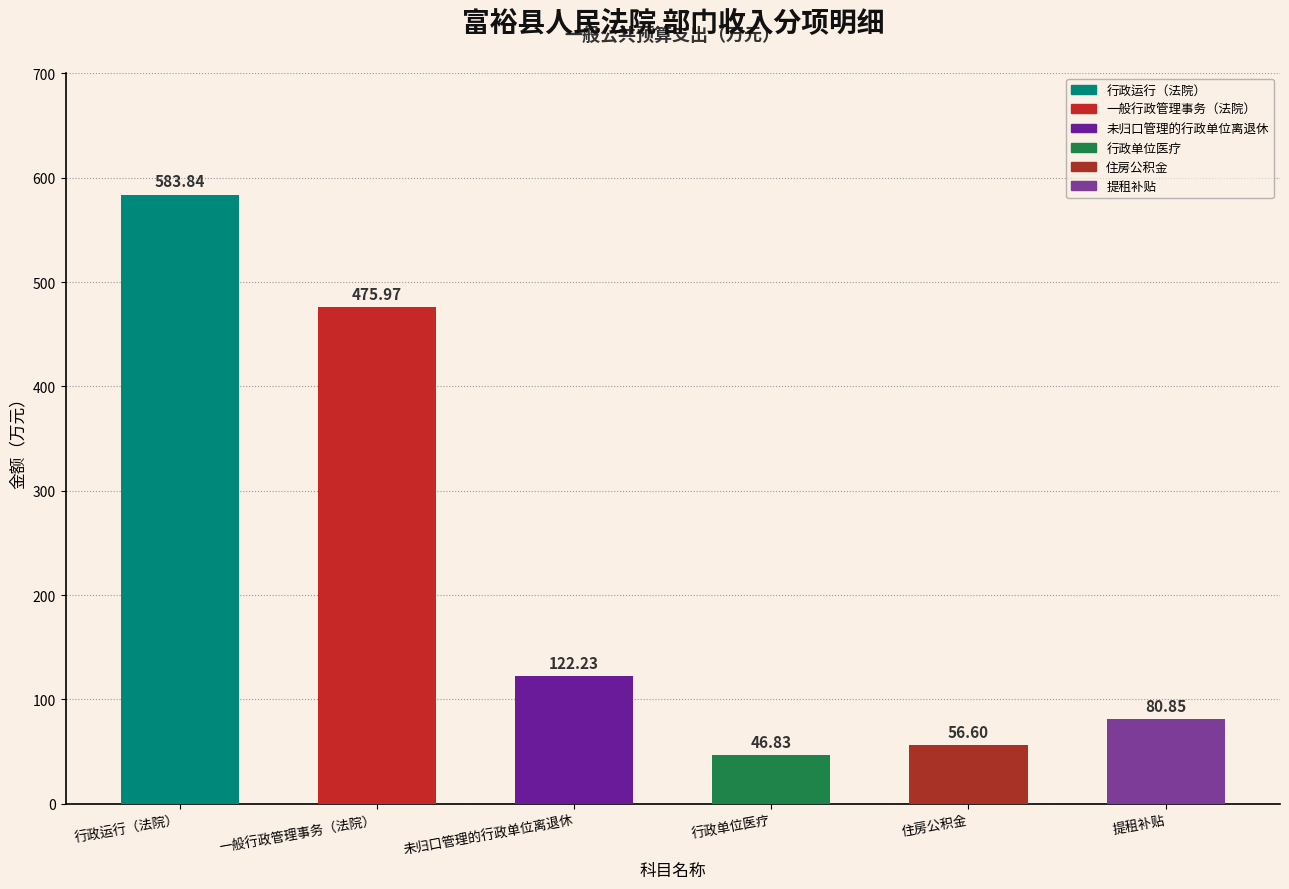

Which has a higher value, 提租补贴 or 住房公积金?

提租补贴